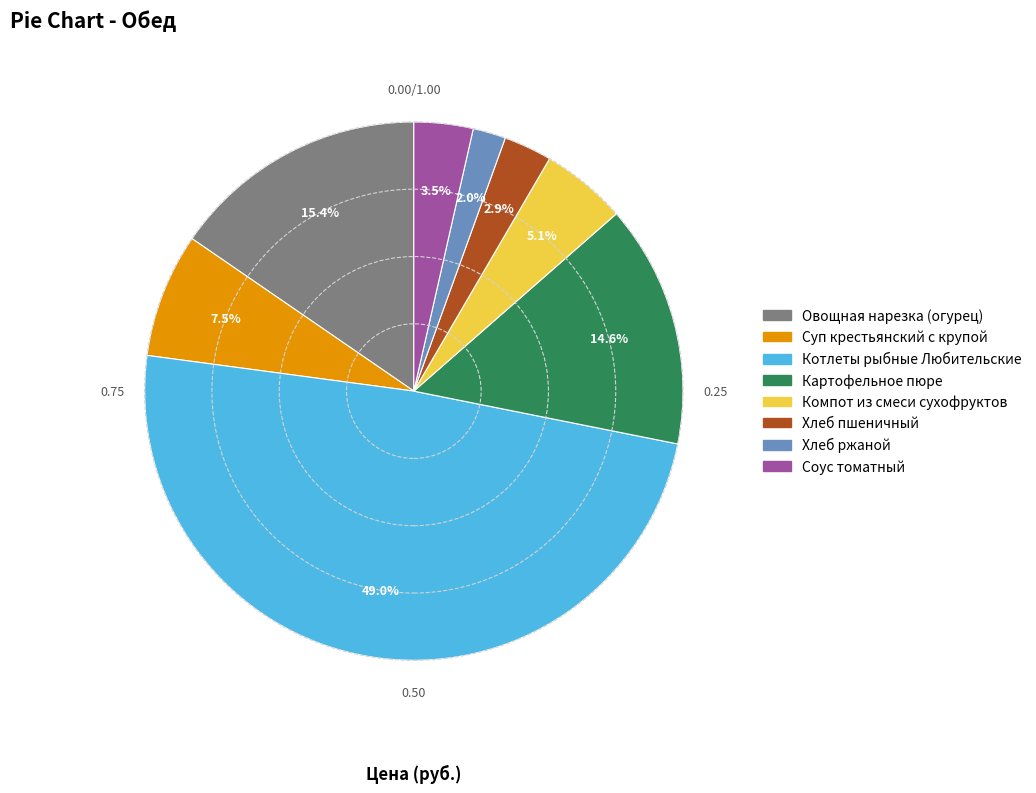

To the nearest percent, what is the combined percentage of Хлеб пшеничный and Хлеб ржаной?

5%